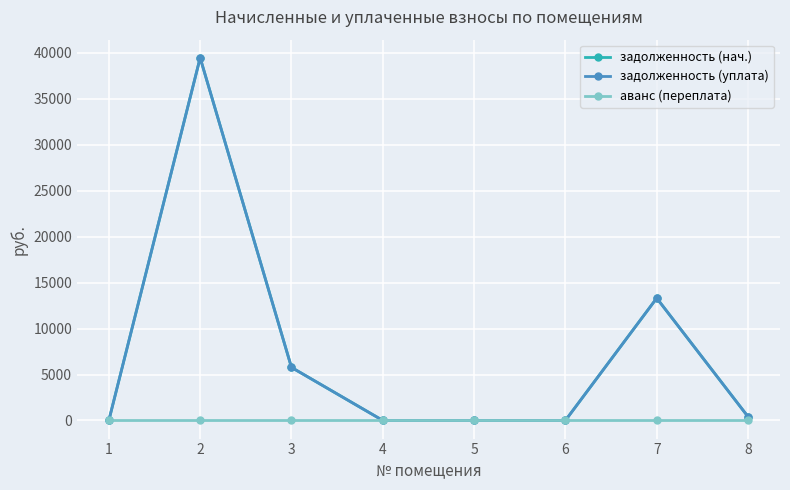

List the series in order of their peak value, lowest first.

аванс (переплата), задолженность (нач.), задолженность (уплата)